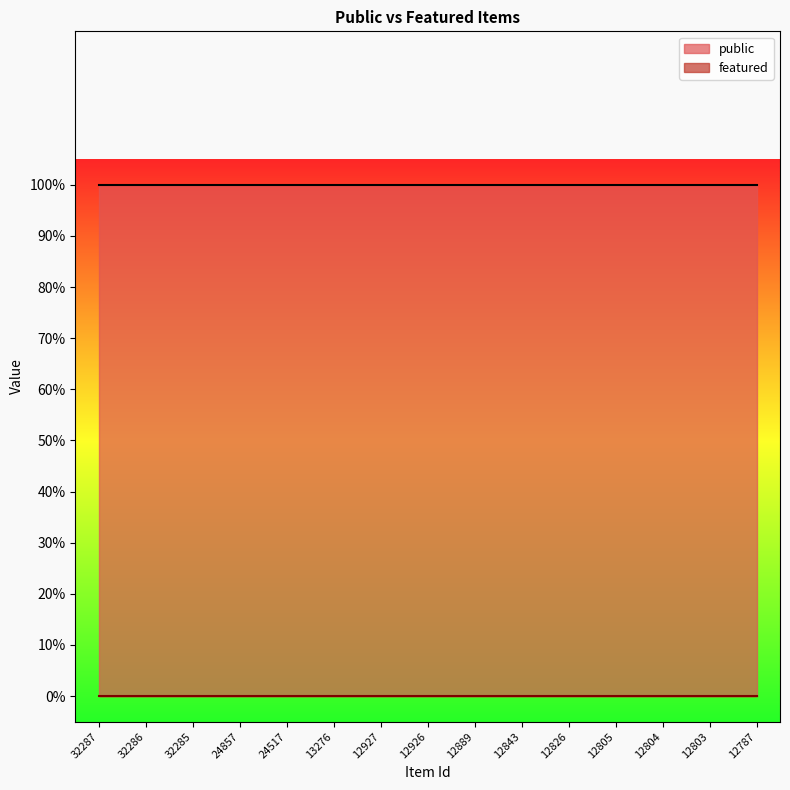

What is the sum of all public values?

15